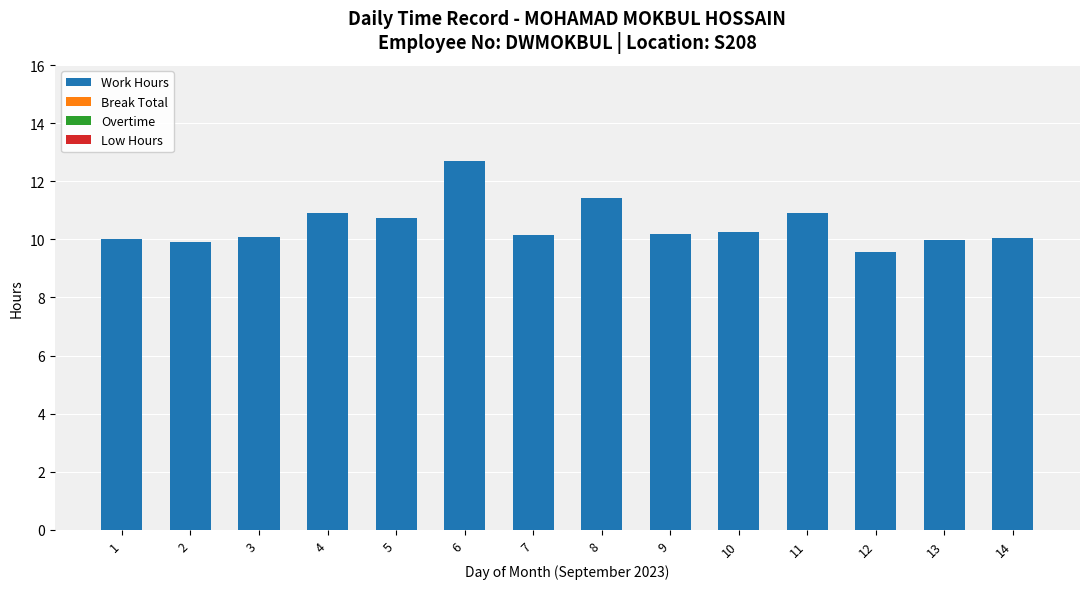

What is the difference between the second highest and minimum values?

1.9